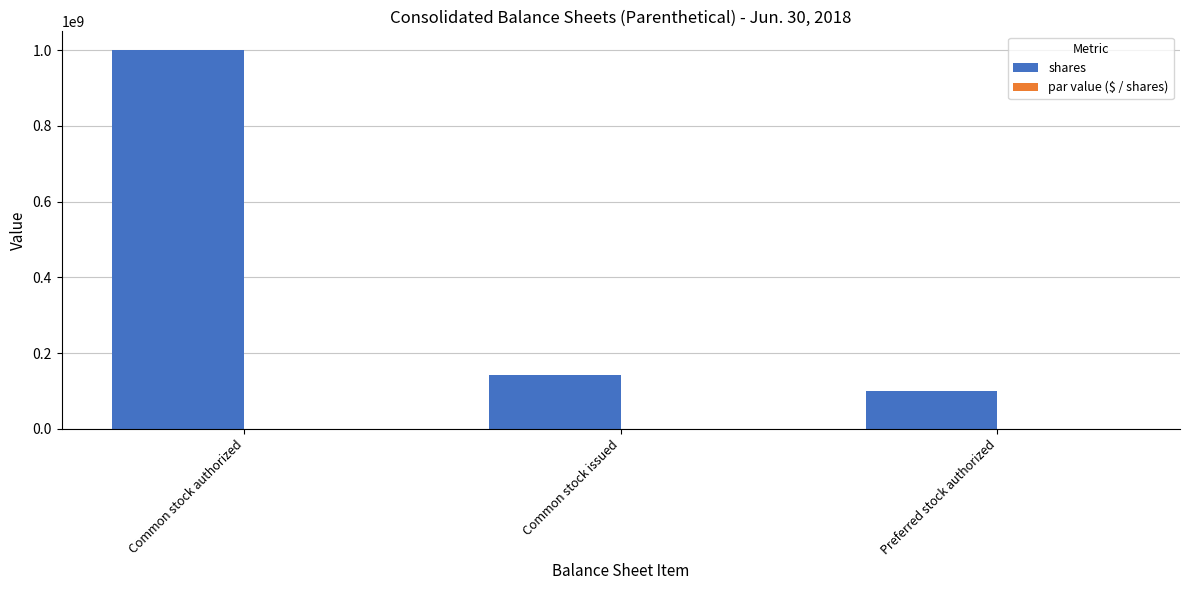

Between Common stock authorized and Common stock issued, which series saw the biggest shift?

shares